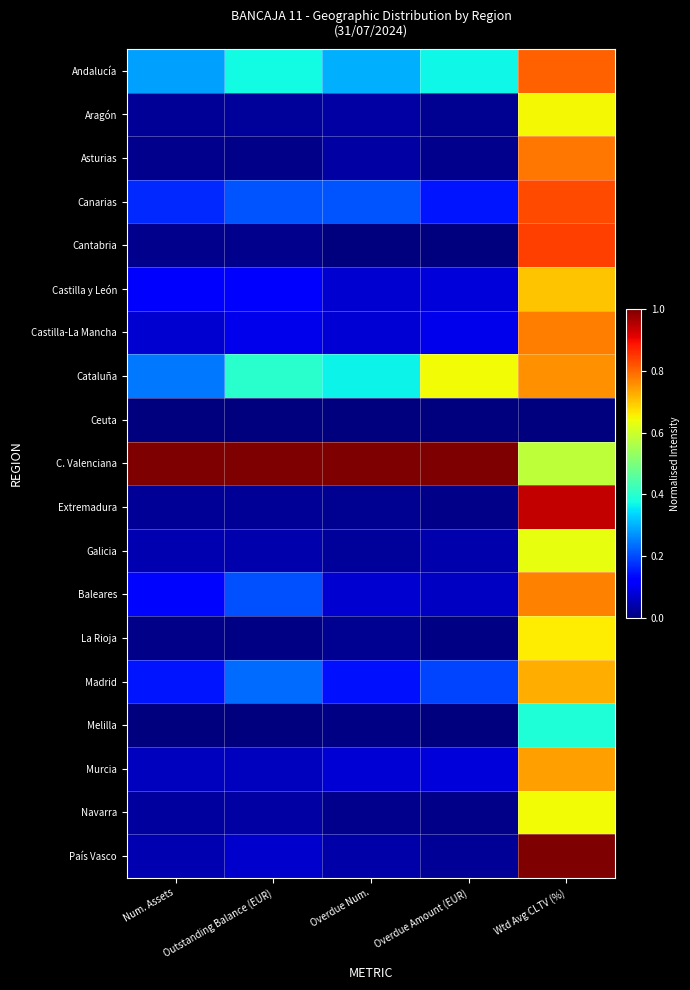

Reading left to right, list all the values displayed in this chart.

Andalucía: Num. Assets=0.3	Outstanding Balance (EUR)=0.4	Overdue Num.=0.3	Overdue Amount (EUR)=0.4	Wtd Avg CLTV (%)=0.8
Aragón: Num. Assets=0.0	Outstanding Balance (EUR)=0.0	Overdue Num.=0.0	Overdue Amount (EUR)=0.0	Wtd Avg CLTV (%)=0.6
Asturias: Num. Assets=0.0	Outstanding Balance (EUR)=0.0	Overdue Num.=0.0	Overdue Amount (EUR)=0.0	Wtd Avg CLTV (%)=0.8
Canarias: Num. Assets=0.2	Outstanding Balance (EUR)=0.2	Overdue Num.=0.2	Overdue Amount (EUR)=0.1	Wtd Avg CLTV (%)=0.8
Cantabria: Num. Assets=0.0	Outstanding Balance (EUR)=0.0	Overdue Num.=0.0	Overdue Amount (EUR)=0.0	Wtd Avg CLTV (%)=0.8
Castilla y León: Num. Assets=0.1	Outstanding Balance (EUR)=0.1	Overdue Num.=0.1	Overdue Amount (EUR)=0.1	Wtd Avg CLTV (%)=0.7
Castilla-La Mancha: Num. Assets=0.1	Outstanding Balance (EUR)=0.1	Overdue Num.=0.1	Overdue Amount (EUR)=0.1	Wtd Avg CLTV (%)=0.8
Cataluña: Num. Assets=0.2	Outstanding Balance (EUR)=0.4	Overdue Num.=0.4	Overdue Amount (EUR)=0.6	Wtd Avg CLTV (%)=0.8
Ceuta: Num. Assets=0.0	Outstanding Balance (EUR)=0.0	Overdue Num.=0.0	Overdue Amount (EUR)=0.0	Wtd Avg CLTV (%)=0.0
C. Valenciana: Num. Assets=1.0	Outstanding Balance (EUR)=1.0	Overdue Num.=1.0	Overdue Amount (EUR)=1.0	Wtd Avg CLTV (%)=0.6
Extremadura: Num. Assets=0.0	Outstanding Balance (EUR)=0.0	Overdue Num.=0.0	Overdue Amount (EUR)=0.0	Wtd Avg CLTV (%)=0.9
Galicia: Num. Assets=0.0	Outstanding Balance (EUR)=0.0	Overdue Num.=0.0	Overdue Amount (EUR)=0.0	Wtd Avg CLTV (%)=0.6
Baleares: Num. Assets=0.1	Outstanding Balance (EUR)=0.2	Overdue Num.=0.1	Overdue Amount (EUR)=0.1	Wtd Avg CLTV (%)=0.8
La Rioja: Num. Assets=0.0	Outstanding Balance (EUR)=0.0	Overdue Num.=0.0	Overdue Amount (EUR)=0.0	Wtd Avg CLTV (%)=0.7
Madrid: Num. Assets=0.1	Outstanding Balance (EUR)=0.2	Overdue Num.=0.1	Overdue Amount (EUR)=0.2	Wtd Avg CLTV (%)=0.7
Melilla: Num. Assets=0.0	Outstanding Balance (EUR)=0.0	Overdue Num.=0.0	Overdue Amount (EUR)=0.0	Wtd Avg CLTV (%)=0.4
Murcia: Num. Assets=0.1	Outstanding Balance (EUR)=0.1	Overdue Num.=0.1	Overdue Amount (EUR)=0.1	Wtd Avg CLTV (%)=0.7
Navarra: Num. Assets=0.0	Outstanding Balance (EUR)=0.0	Overdue Num.=0.0	Overdue Amount (EUR)=0.0	Wtd Avg CLTV (%)=0.6
País Vasco: Num. Assets=0.0	Outstanding Balance (EUR)=0.1	Overdue Num.=0.0	Overdue Amount (EUR)=0.0	Wtd Avg CLTV (%)=1.0